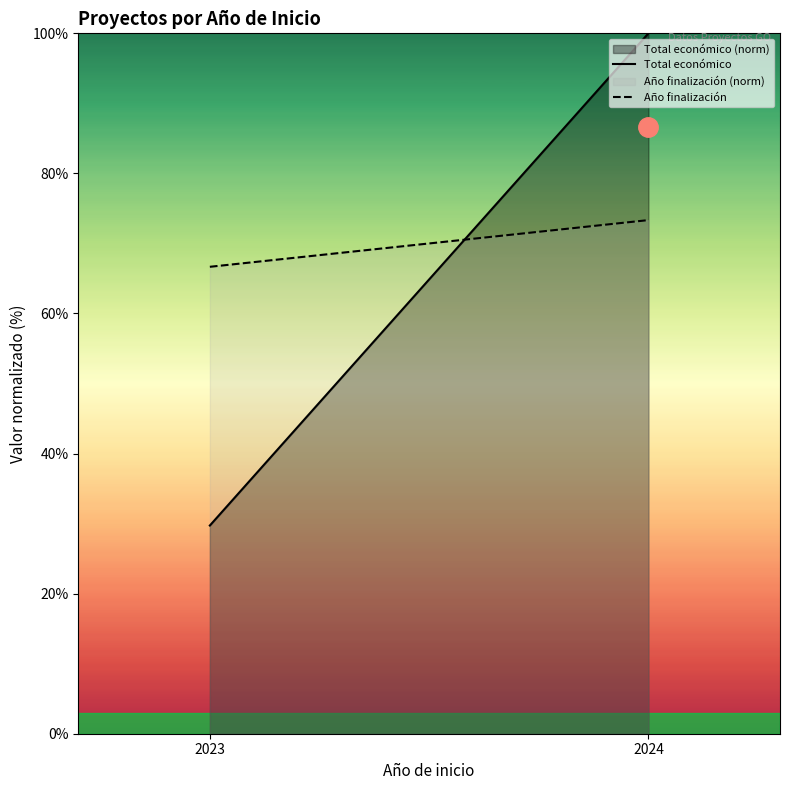

What is the value of the Año finalización point at the 1st from the left?

66.7